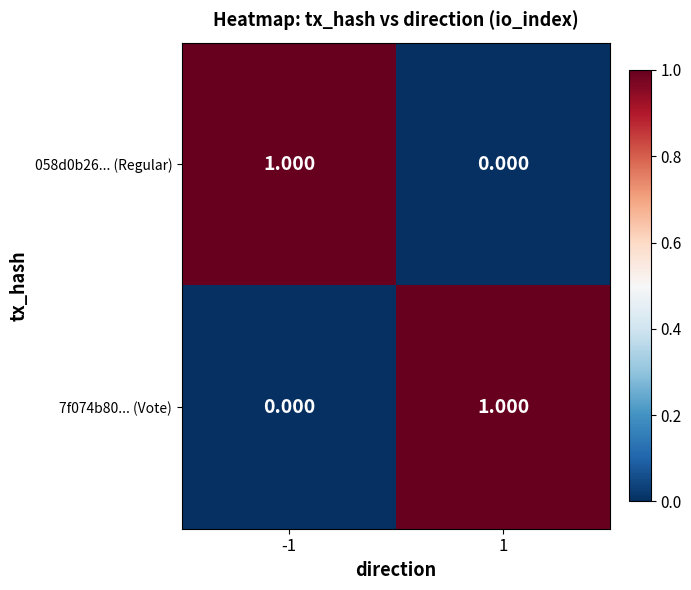

Is the value of 7f074b80... (Vote) at 1 greater than the value of 058d0b26... (Regular) at 1?

Yes